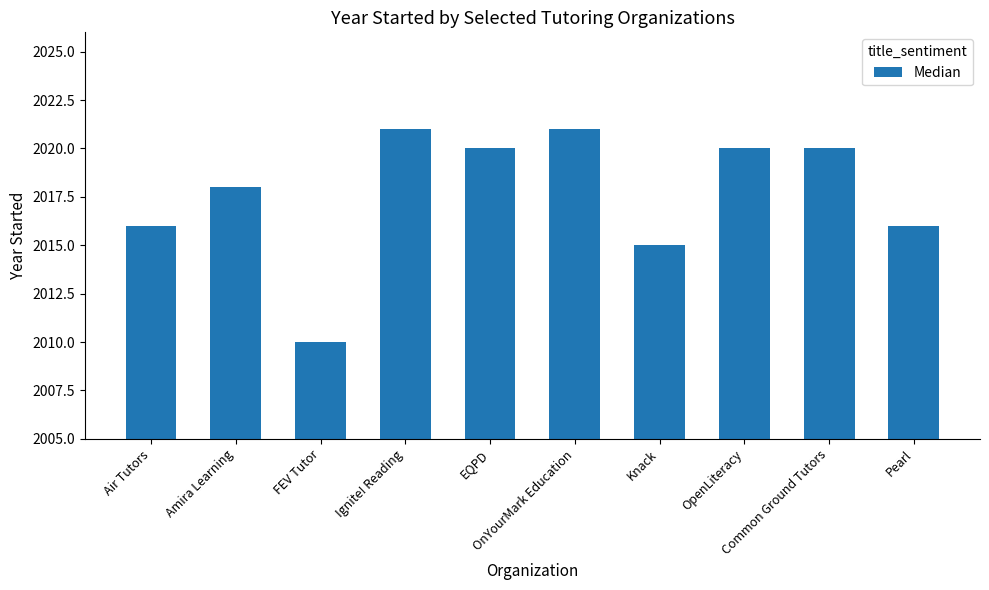

How many bars are there in total?

10